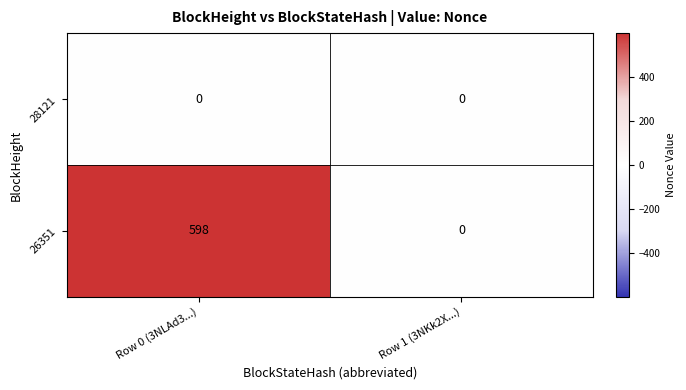

Rank the series by their maximum value, from lowest to highest.

28121, 26351